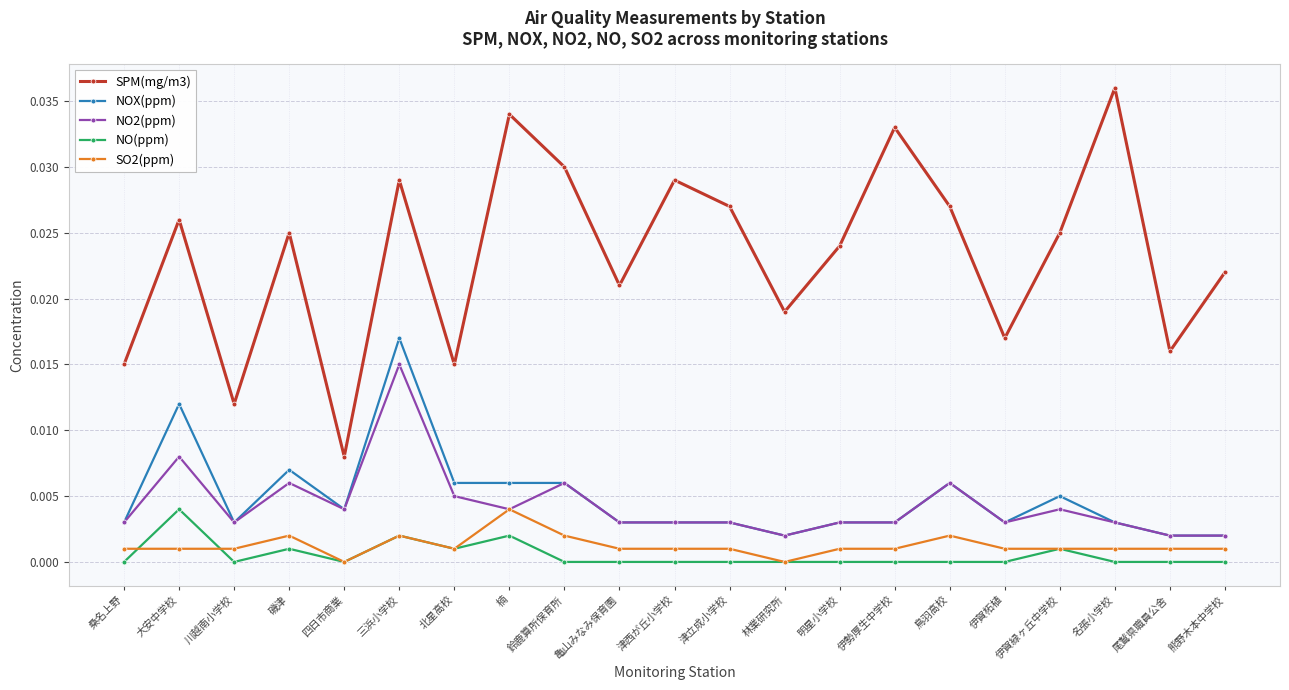

At which category does the chart reach its peak across all series?

名張小学校